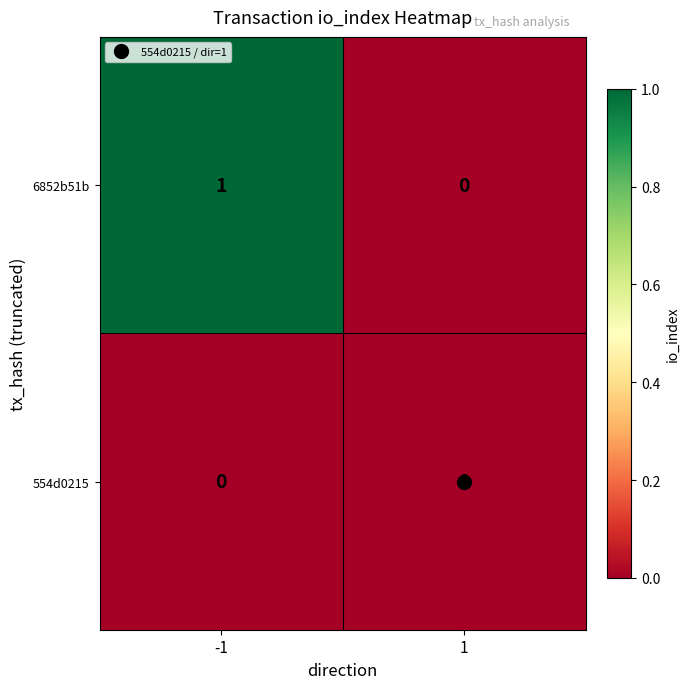

The value of 554d0215 at -1 is 0. True or false?

True